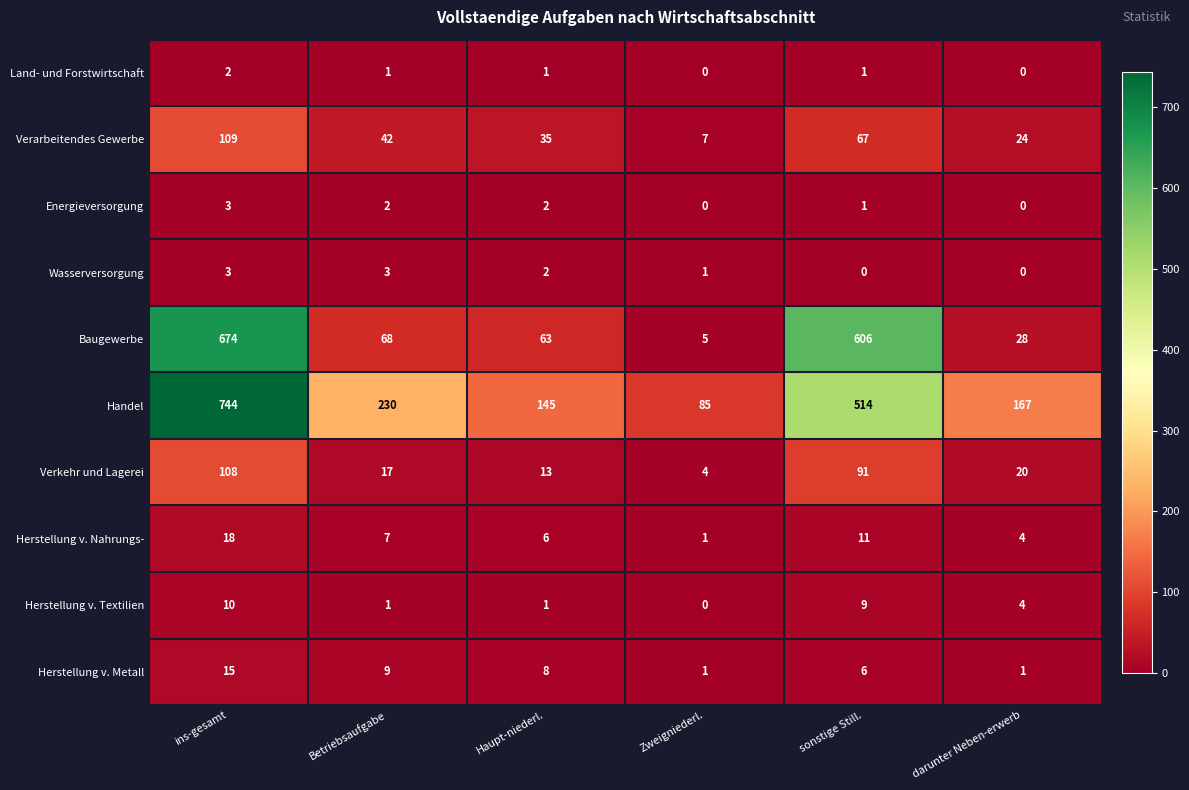

How many series are shown in this chart?

10